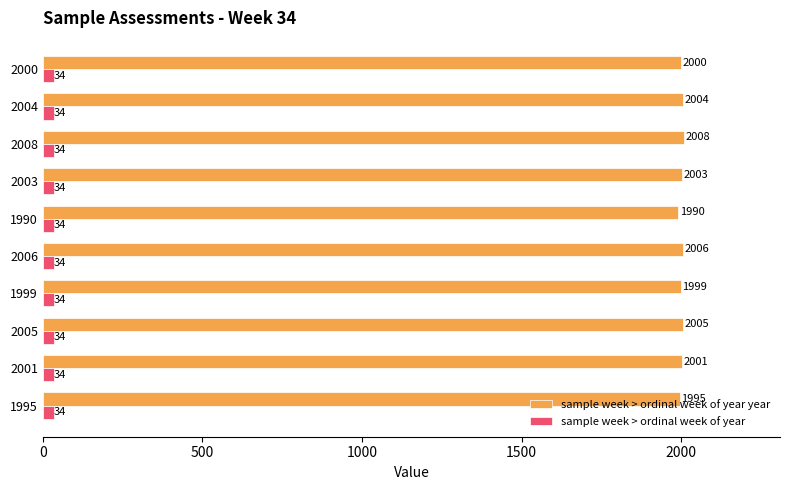

What is the average value of the sample week > ordinal week of year year series?

2001